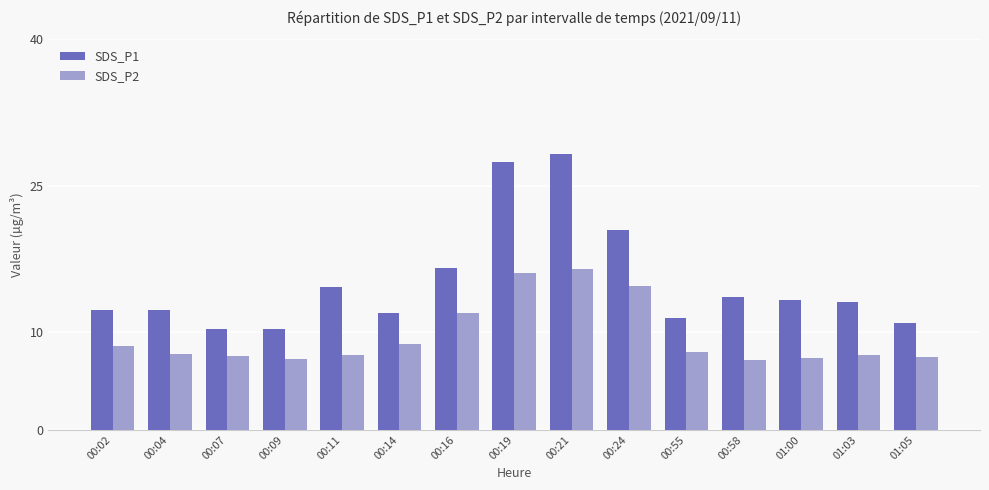

What is the difference between the SDS_P1 values at 01:05 and 00:07?

0.7